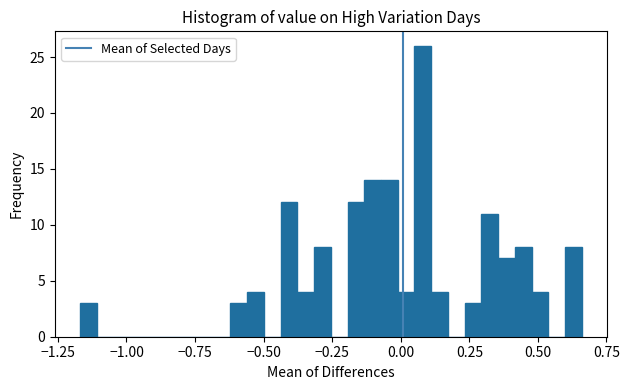

Around what value on the x-axis is the tallest bar? Give the approximate position of its centre, as read against the axis.

0.10